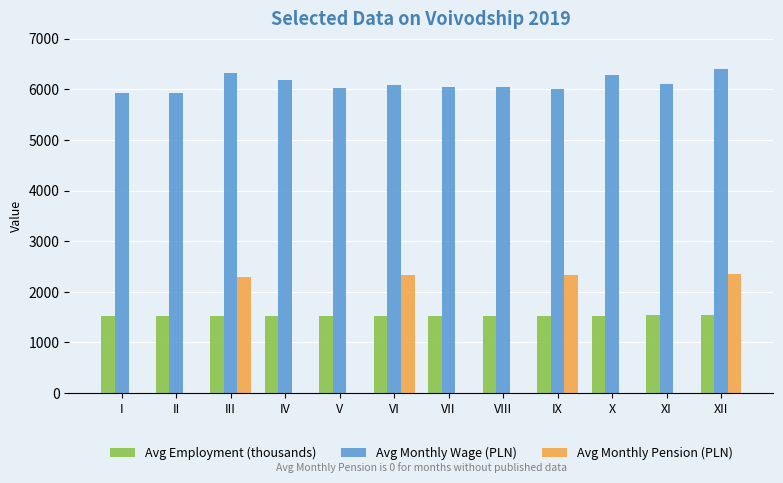

Is the value of Avg Employment (thousands) at V greater than the value of Avg Monthly Pension (PLN) at VII?

Yes